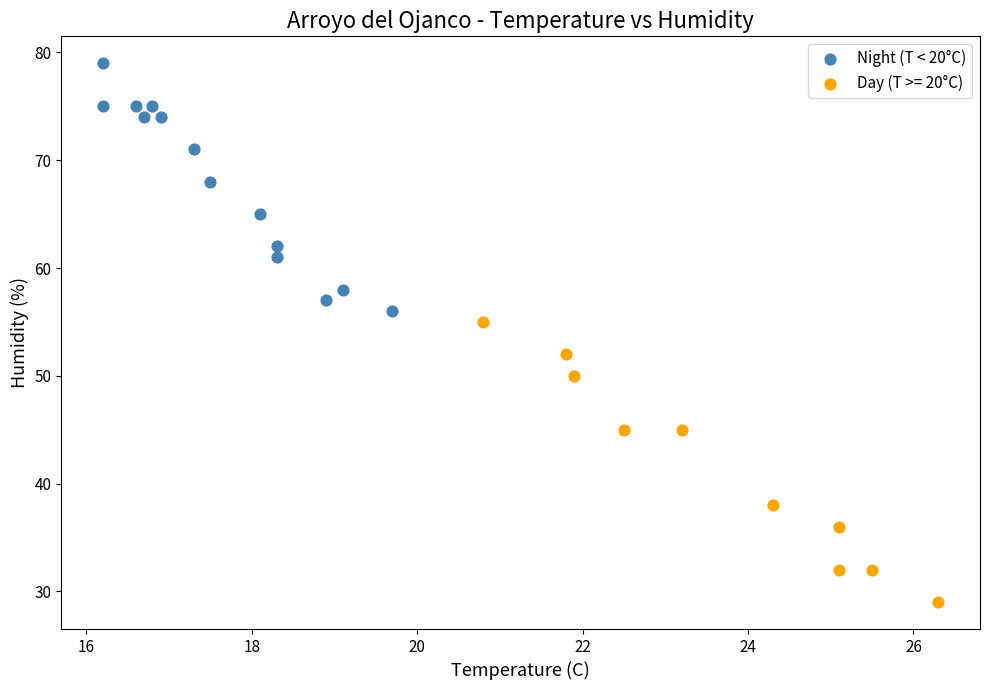

Which series contains the lowest Y value?

Day (T >= 20°C)